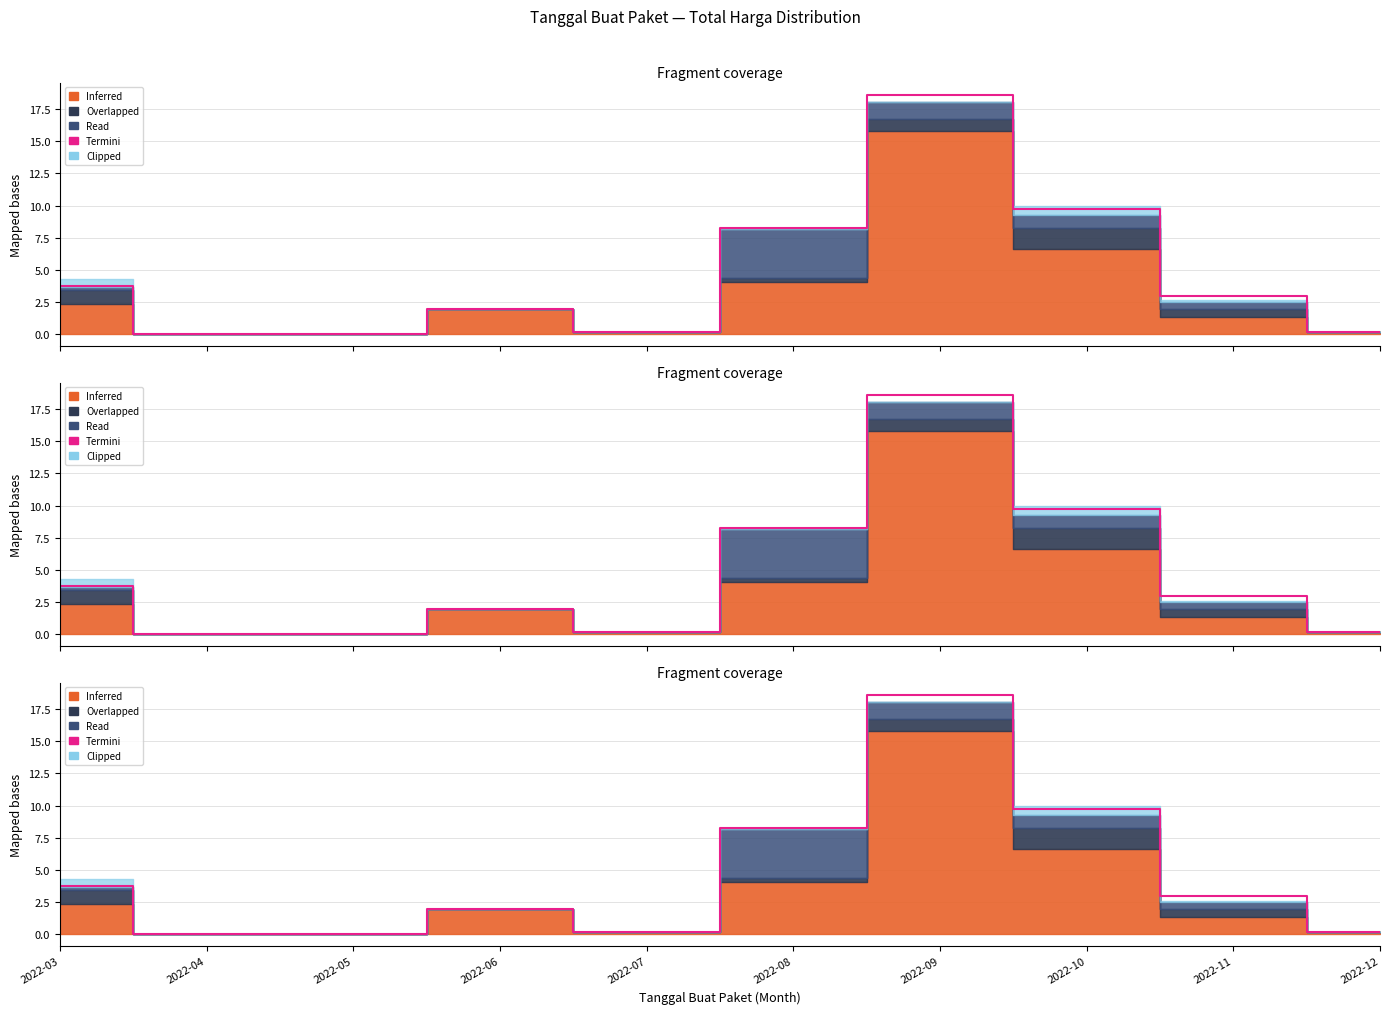

What is the value of the 4th point from the left?

2.0